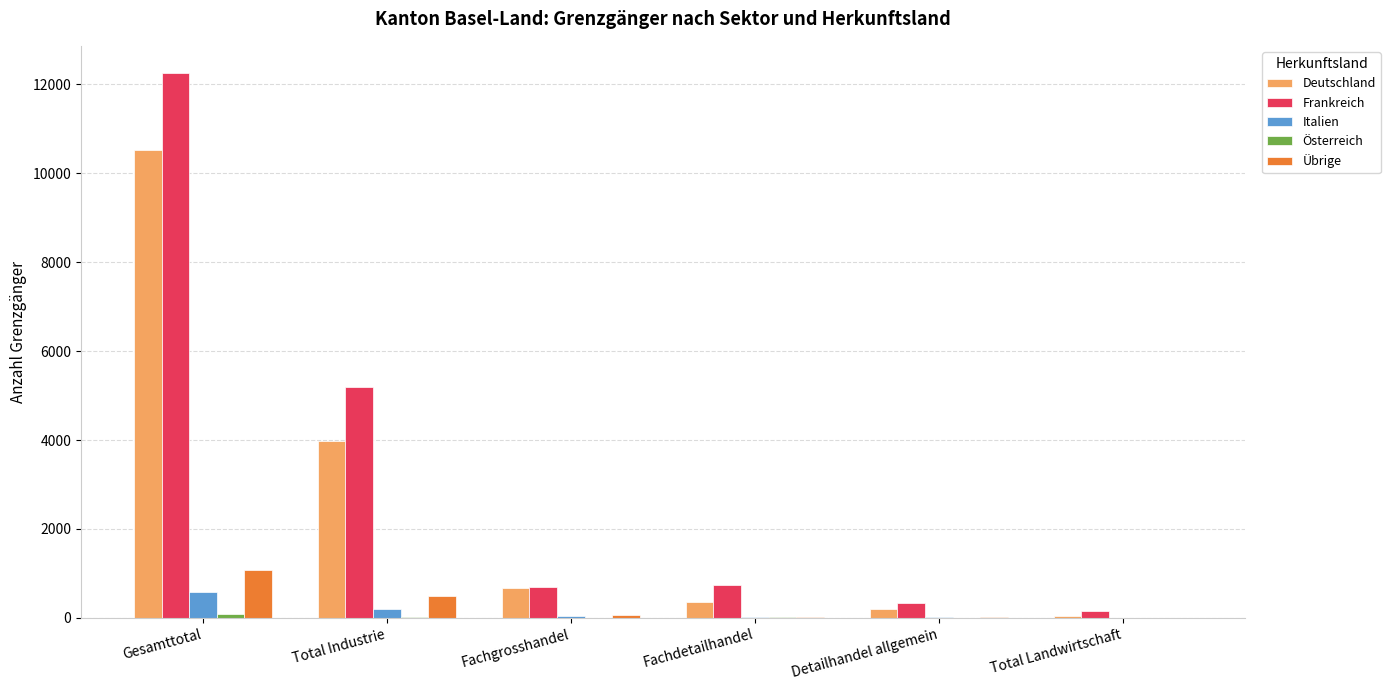

What is the sum of all Übrige values?

1652